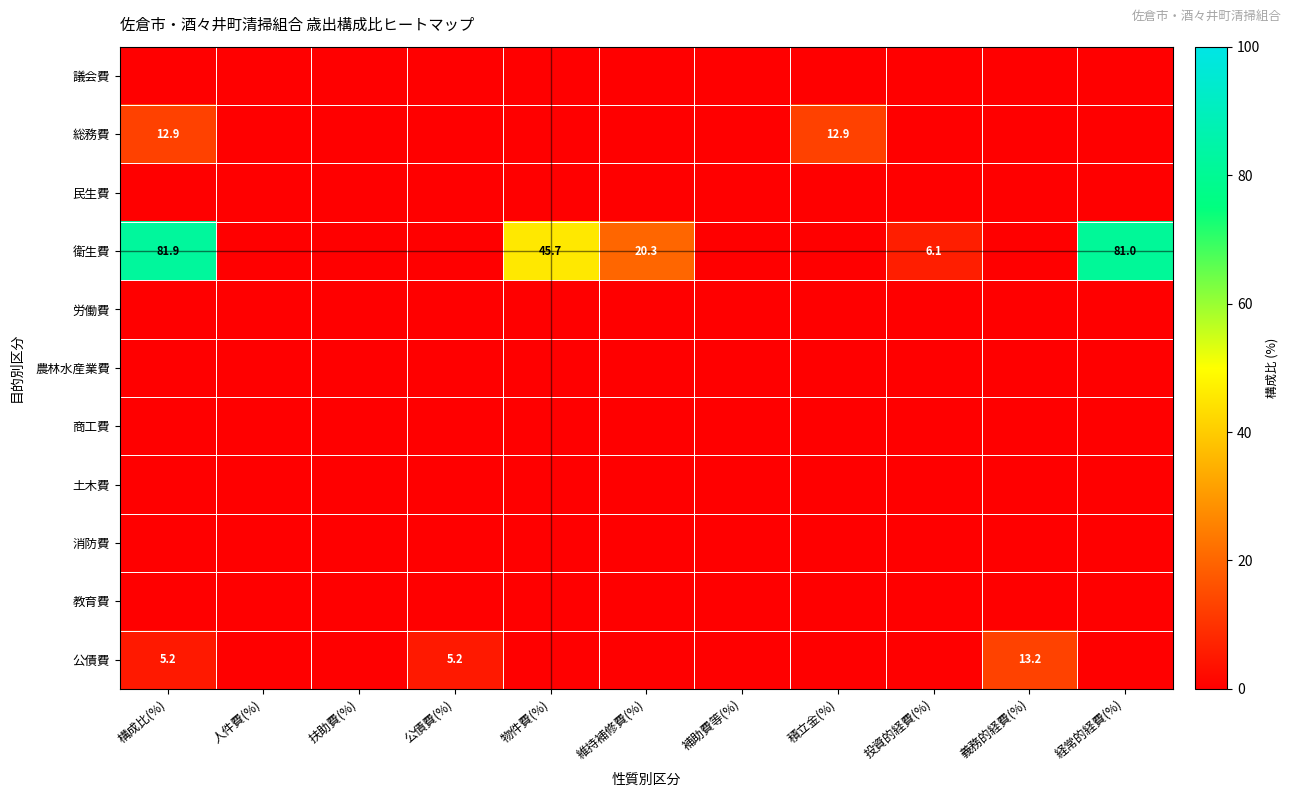

Is it true that 総務費 equals 8.2 at 維持補修費(%)?

False